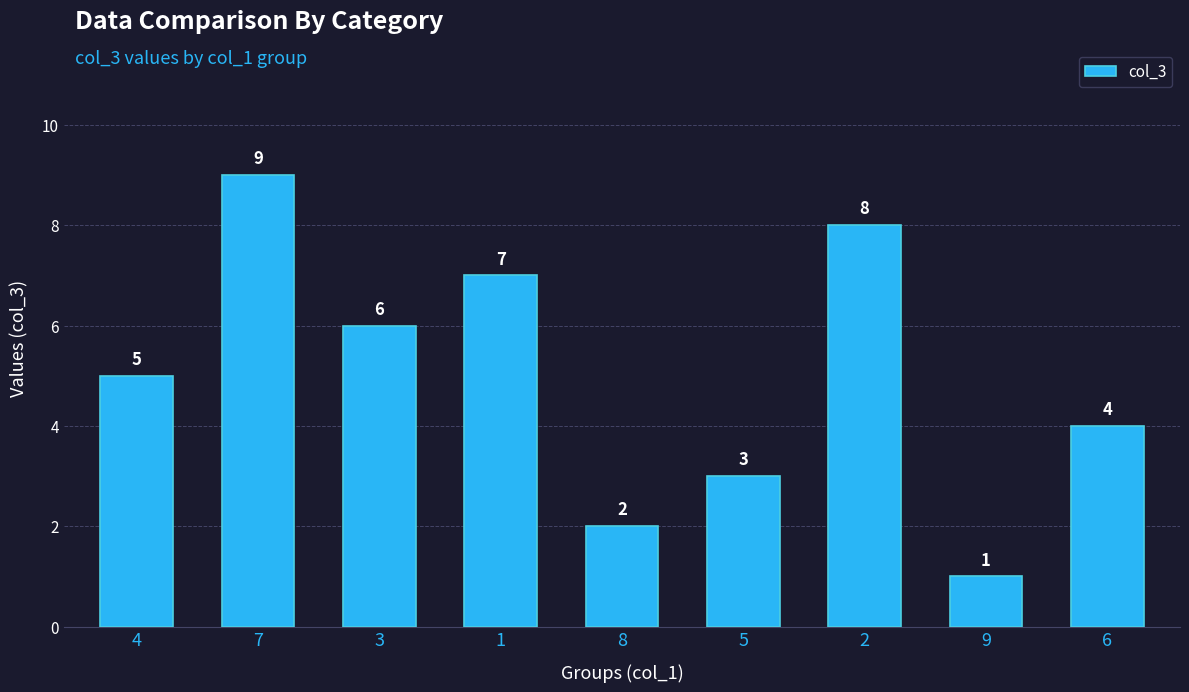

How many data points does each series have?

9